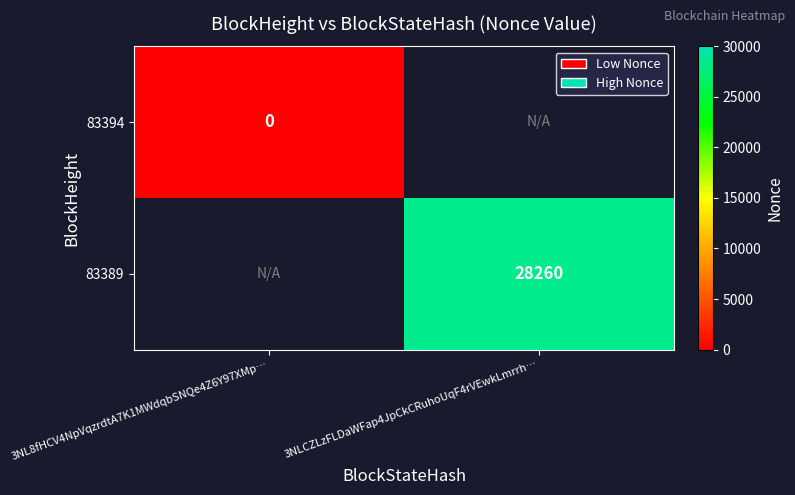

The value of 83389 at 3NLCZLzFLDaWFap4JpCkCRuhoUqF4rVEwkLmrrh… is 37559. True or false?

False